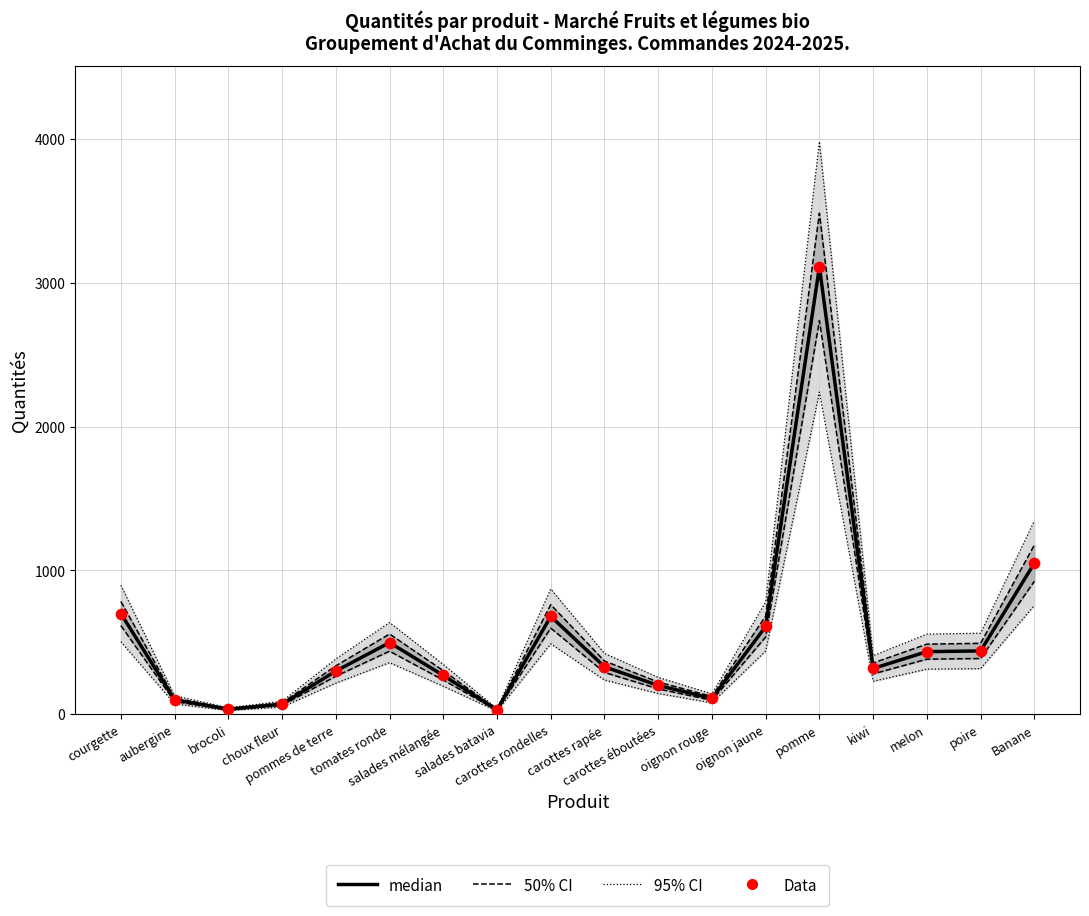

What is the total value across all series at carottes rapée?

1452.0